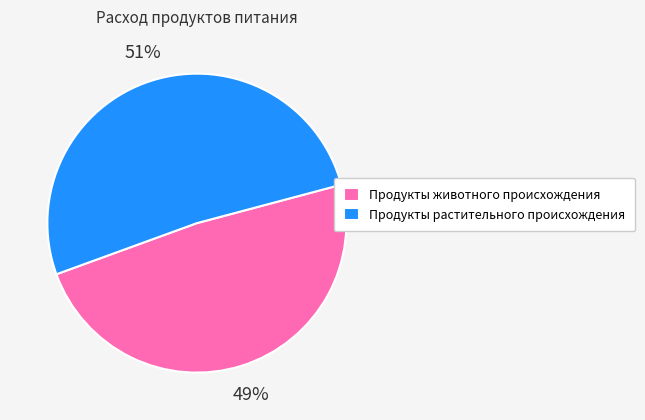

The Продукты животного происхождения slice represents 61% of the pie. True or false?

False